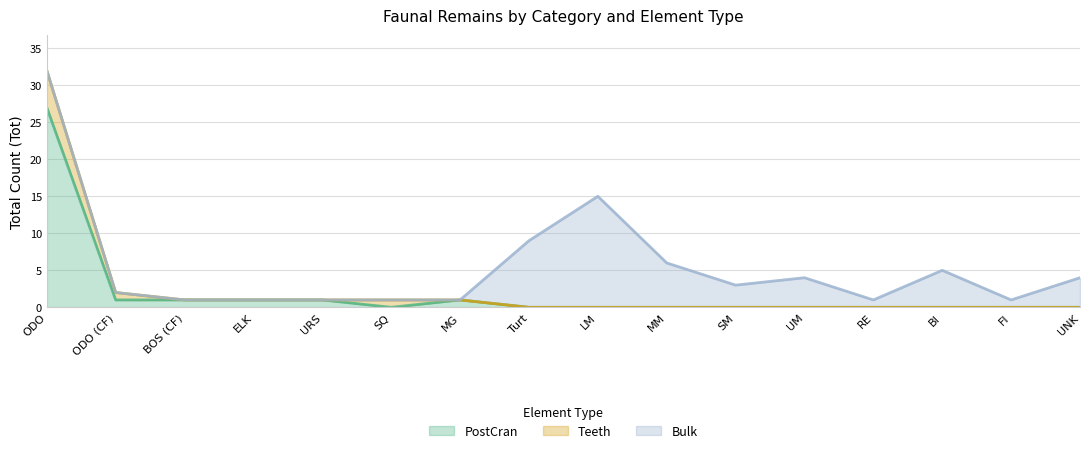

Which series ends up on top after the final intersection of PostCran and Bulk?

Bulk